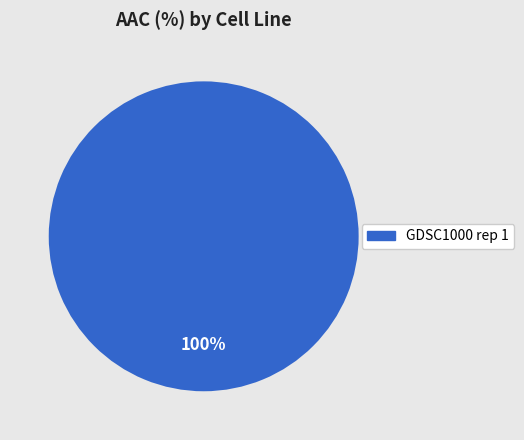

What percentage is the GDSC1000 rep 1 slice, to the nearest percent?

100%